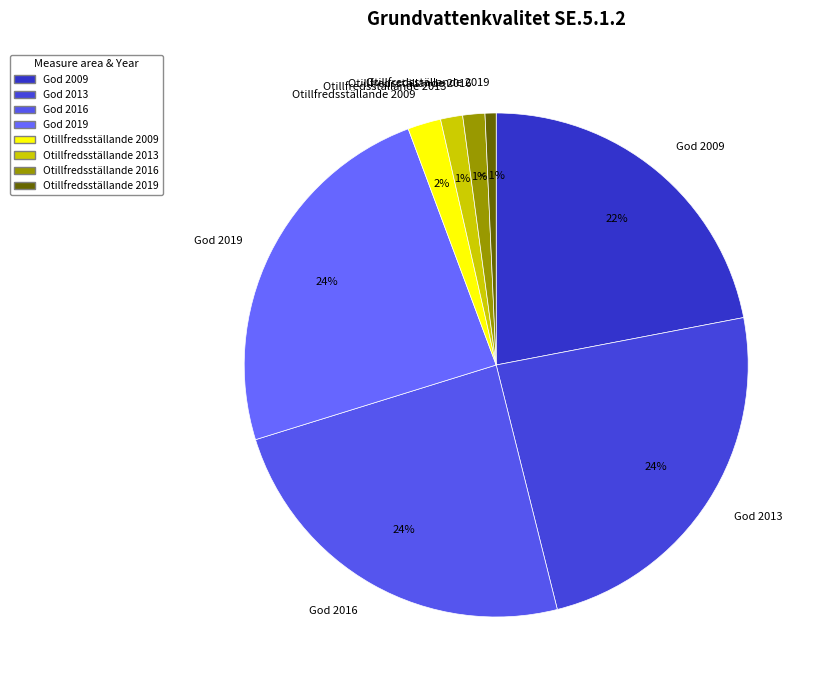

Does any single category account for the majority?

No